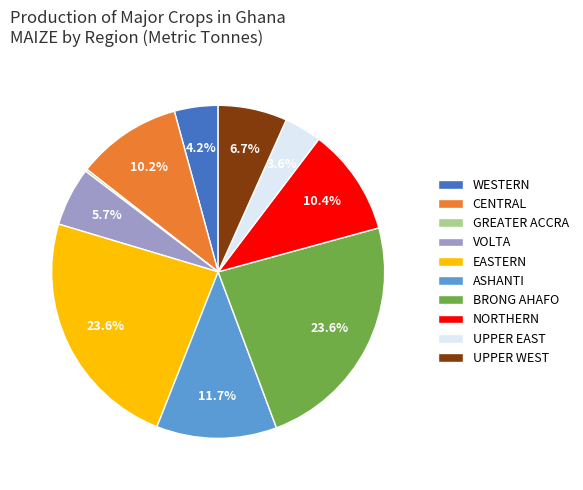

To the nearest percent, what portion does CENTRAL represent?

10%